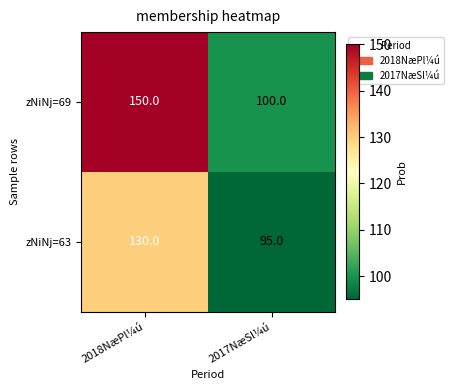

Rank the series by their maximum value, from lowest to highest.

zNiNj=63, zNiNj=69